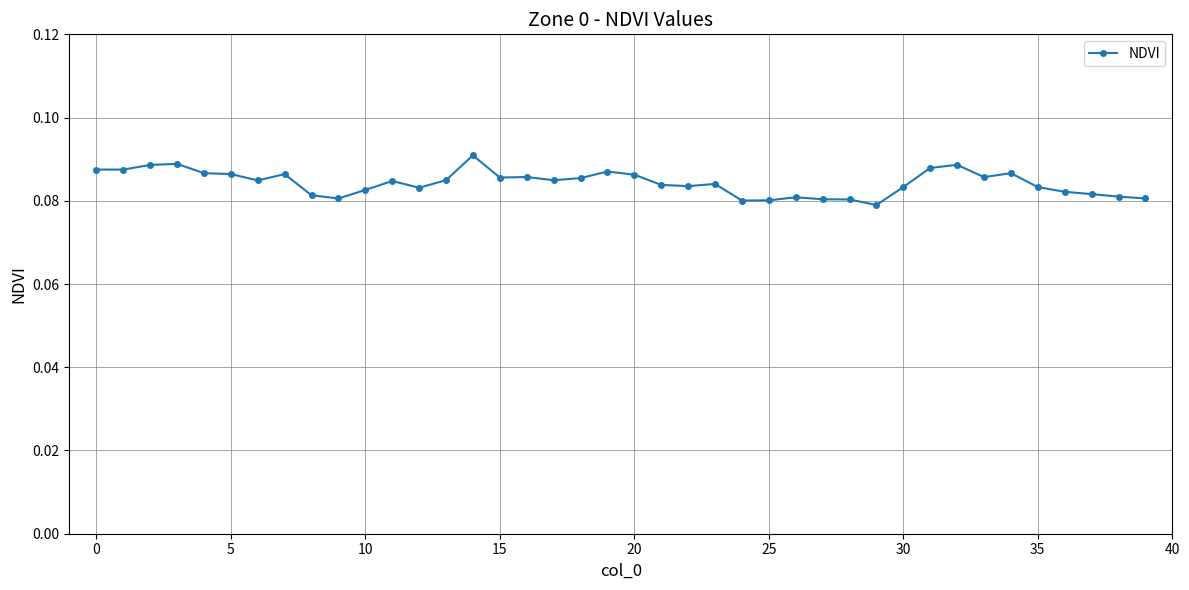

What is the sum of all values?

3.4